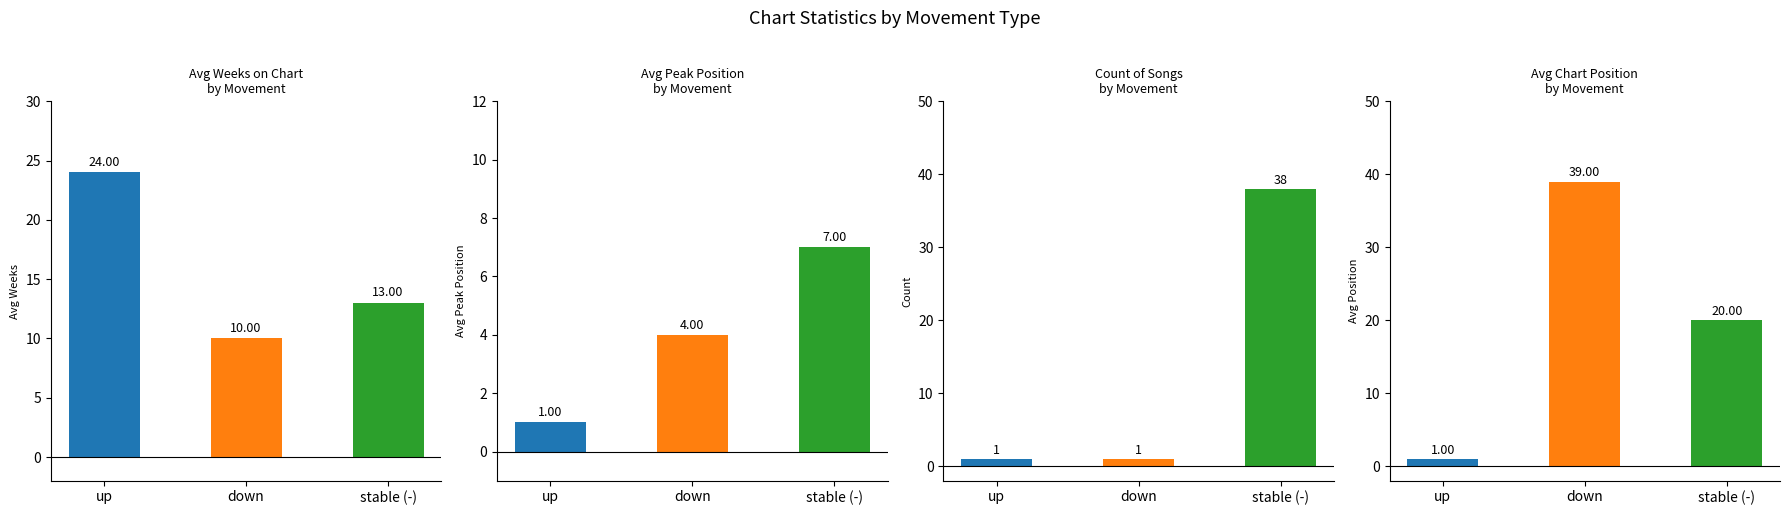

How many bars are there in each group?

3